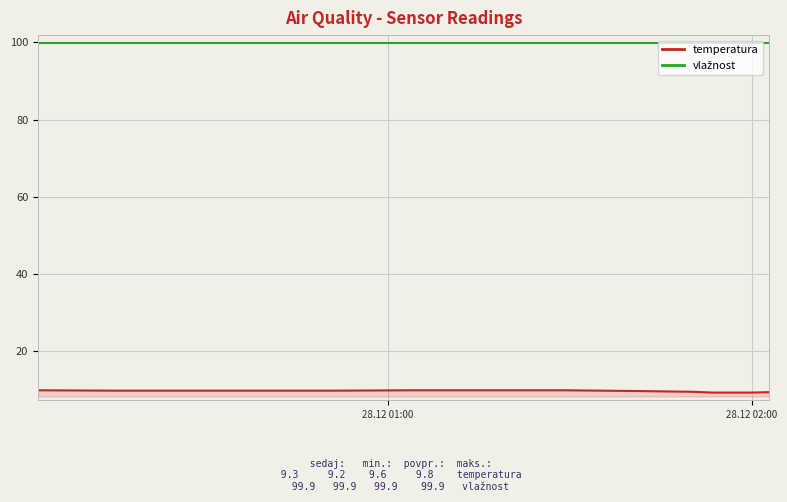

What is the lowest value of the temperatura series?

9.2